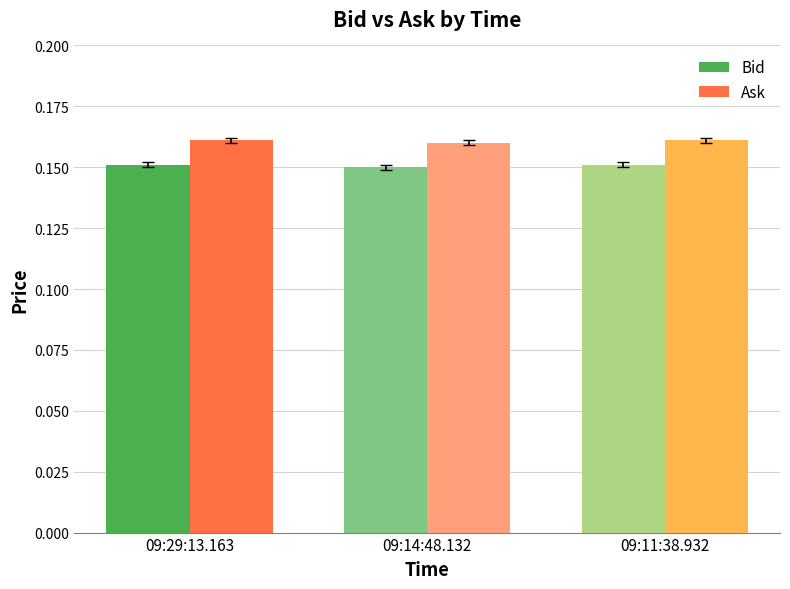

What is the label of the 2nd bar from the right?

09:14:48.132